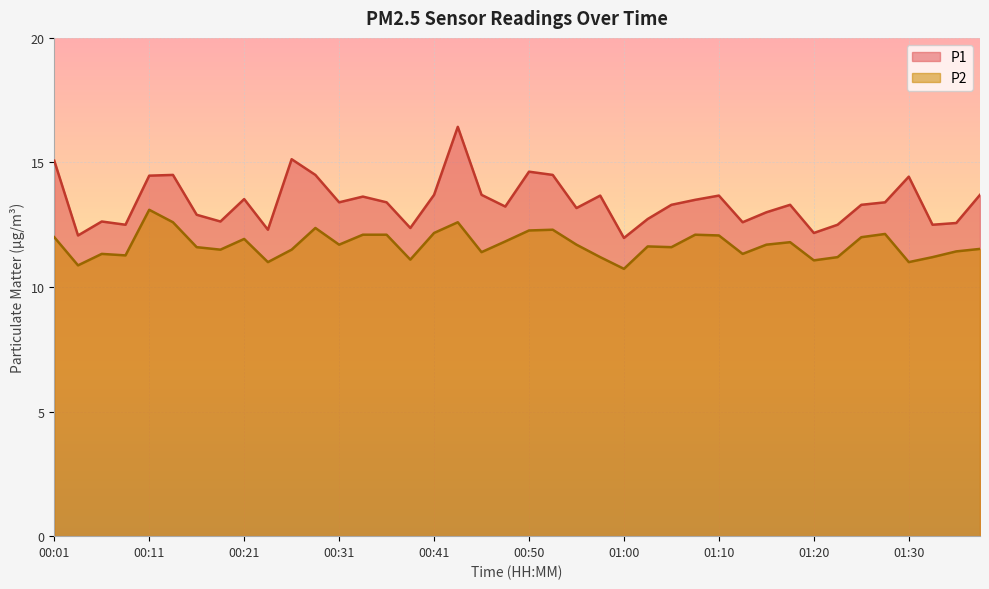

What are all the series names shown in the legend?

P1, P2